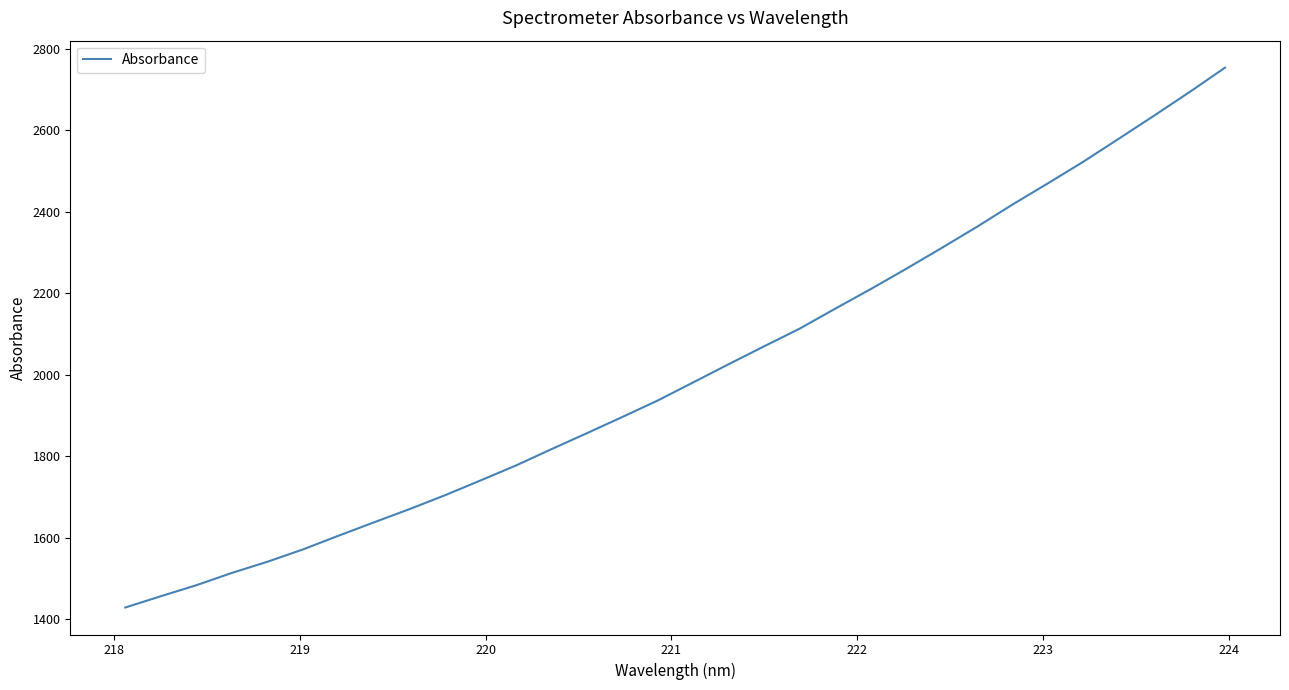

What is the maximum value shown in the chart?

2754.2